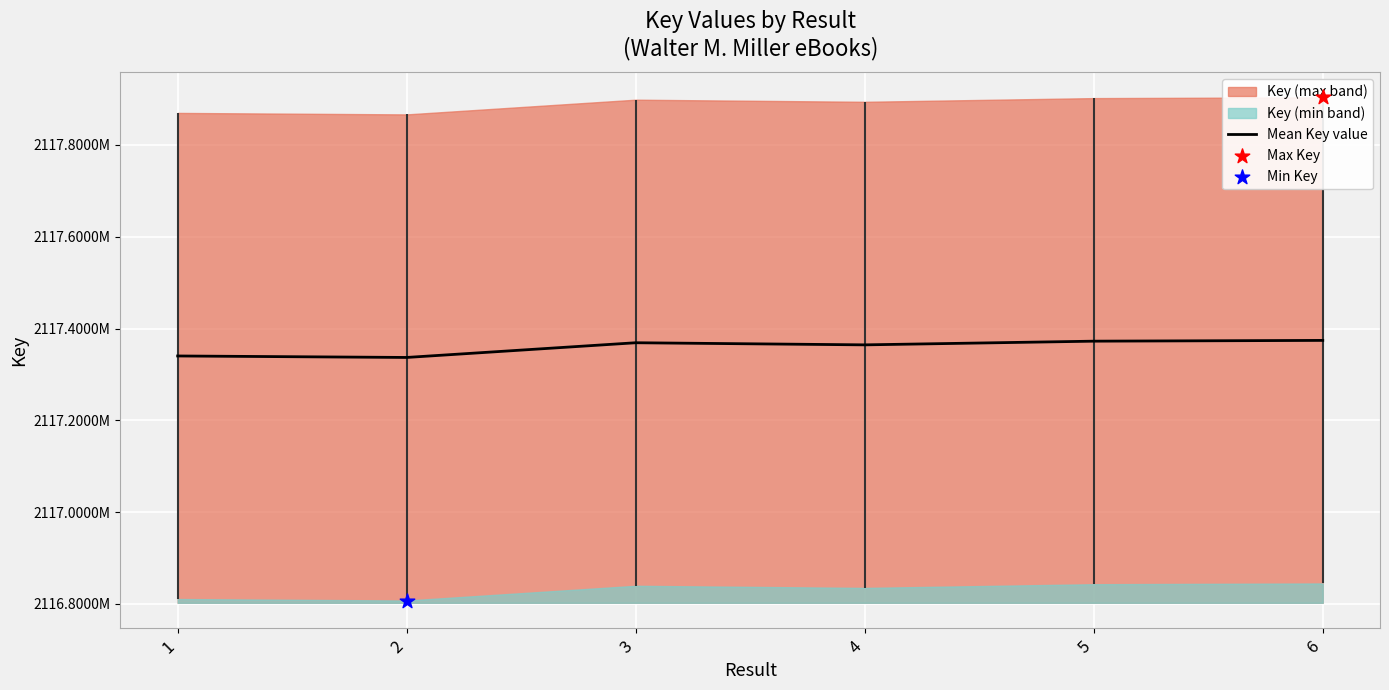

Approximately how many times larger is the value at 2 compared to 4?

1.0